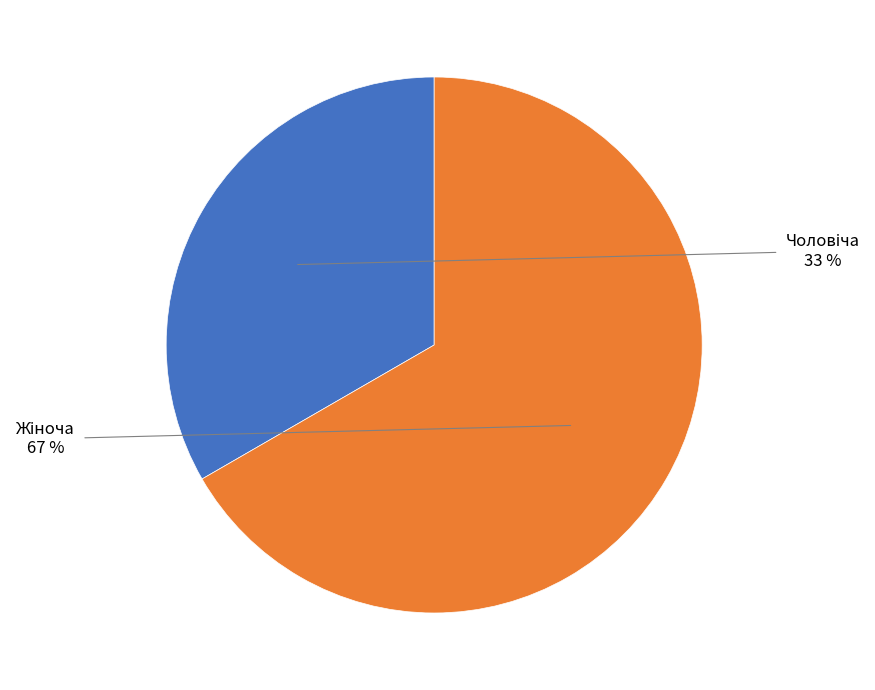

To the nearest percent, what is the average slice percentage?

50%